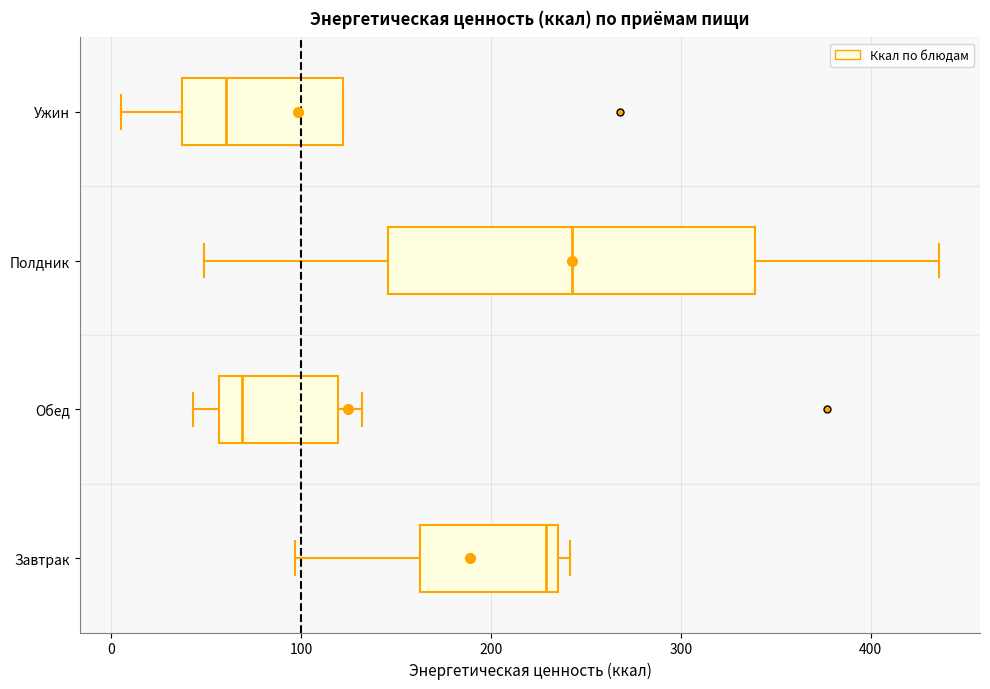

Where does the left whisker of the box for Ужин end on the x-axis? The values are not printed on the chart, so give them approximately, as read against the axis.

10